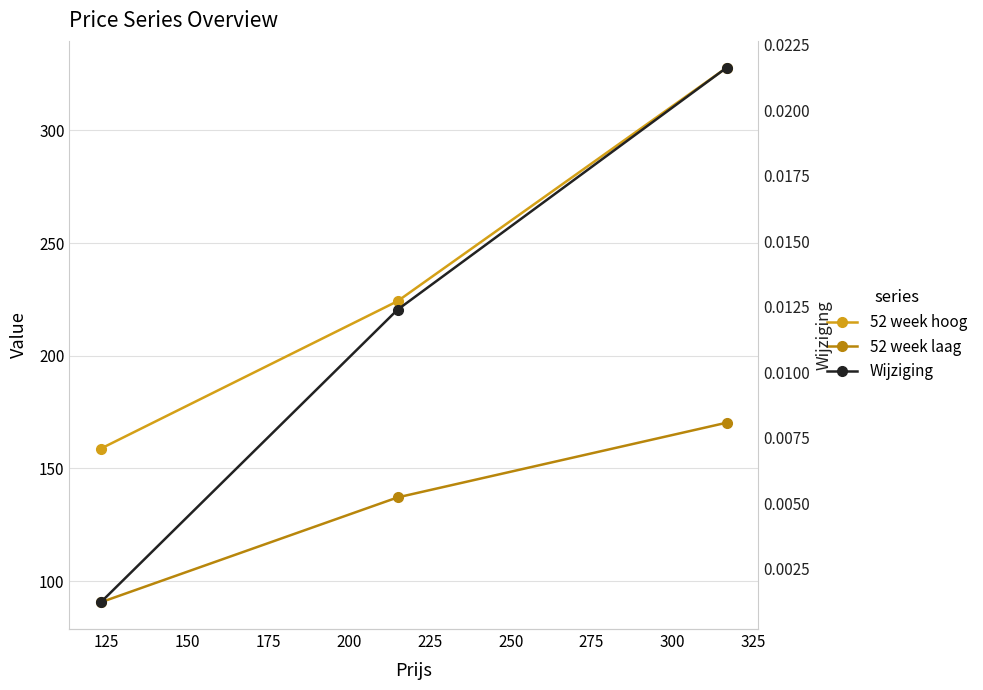

Is this an area chart (filled region under the line)?

No